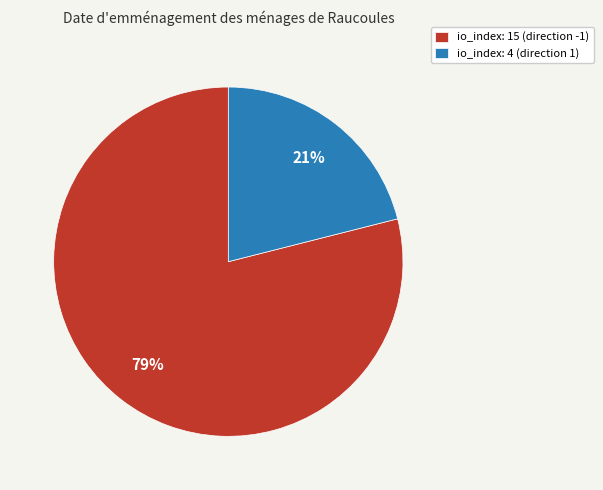

What percentage is the io_index: 4 (direction 1) slice, to the nearest percent?

21%